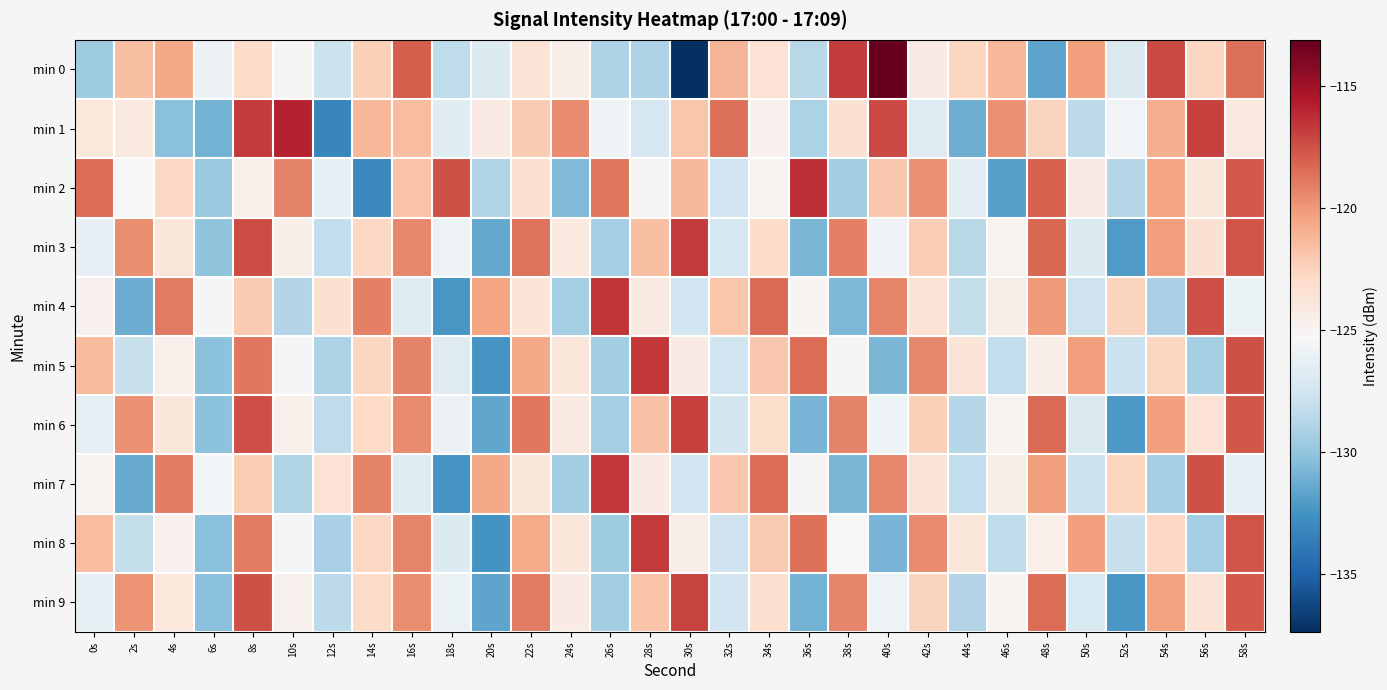

Reading left to right, what are all the values shown in this chart?

min 0: 0s=-129.6	2s=-121.6	4s=-120.6	6s=-126.0	8s=-123.0	10s=-125.1	12s=-127.9	14s=-122.3	16s=-117.9	18s=-128.3	20s=-126.9	22s=-123.6	24s=-124.5	26s=-129.0	28s=-129.0	30s=-137.4	32s=-121.1	34s=-123.5	36s=-128.7	38s=-116.8	40s=-113.1	42s=-124.2	44s=-122.6	46s=-121.2	48s=-131.7	50s=-120.2	52s=-127.0	54s=-117.3	56s=-122.6	58s=-118.6
min 1: 0s=-124.0	2s=-124.0	4s=-130.4	6s=-131.0	8s=-116.8	10s=-115.9	12s=-133.2	14s=-121.2	16s=-121.5	18s=-126.7	20s=-124.3	22s=-122.1	24s=-119.5	26s=-125.8	28s=-127.3	30s=-121.9	32s=-118.6	34s=-124.7	36s=-129.1	38s=-123.4	40s=-117.2	42s=-126.8	44s=-131.2	46s=-119.7	48s=-122.5	50s=-128.4	52s=-125.6	54s=-120.8	56s=-116.9	58s=-124.1
min 2: 0s=-118.5	2s=-125.3	4s=-122.7	6s=-129.8	8s=-124.6	10s=-119.2	12s=-126.4	14s=-133.1	16s=-121.8	18s=-117.5	20s=-128.9	22s=-123.2	24s=-130.6	26s=-118.8	28s=-125.1	30s=-121.3	32s=-127.7	34s=-124.9	36s=-116.4	38s=-129.5	40s=-122.0	42s=-119.7	44s=-126.6	46s=-131.8	48s=-118.1	50s=-124.3	52s=-128.7	54s=-120.5	56s=-123.9	58s=-117.8
min 3: 0s=-126.2	2s=-119.6	4s=-123.8	6s=-130.1	8s=-117.3	10s=-124.5	12s=-128.2	14s=-122.7	16s=-119.4	18s=-125.9	20s=-131.5	22s=-118.7	24s=-124.1	26s=-129.3	28s=-121.6	30s=-116.8	32s=-127.4	34s=-123.0	36s=-130.8	38s=-119.1	40s=-125.7	42s=-122.3	44s=-128.6	46s=-124.8	48s=-118.3	50s=-126.9	52s=-132.1	54s=-120.2	56s=-123.4	58s=-117.6
min 4: 0s=-124.7	2s=-131.3	4s=-118.9	6s=-125.5	8s=-122.1	10s=-128.8	12s=-123.4	14s=-119.1	16s=-126.7	18s=-132.3	20s=-120.5	22s=-123.7	24s=-129.4	26s=-116.6	28s=-124.2	30s=-127.6	32s=-121.9	34s=-118.4	36s=-125.0	38s=-130.7	40s=-119.3	42s=-123.6	44s=-128.1	46s=-124.4	48s=-120.1	50s=-127.8	52s=-122.5	54s=-129.2	56s=-117.4	58s=-126.1
min 5: 0s=-121.4	2s=-128.0	4s=-124.6	6s=-130.2	8s=-118.8	10s=-125.4	12s=-129.1	14s=-122.6	16s=-119.2	18s=-126.8	20s=-132.4	22s=-120.6	24s=-123.8	26s=-129.5	28s=-116.7	30s=-124.3	32s=-127.7	34s=-122.0	36s=-118.5	38s=-125.1	40s=-130.8	42s=-119.4	44s=-123.7	46s=-128.2	48s=-124.5	50s=-120.2	52s=-127.9	54s=-122.6	56s=-129.3	58s=-117.5
min 6: 0s=-126.3	2s=-119.7	4s=-123.9	6s=-130.2	8s=-117.4	10s=-124.6	12s=-128.3	14s=-122.8	16s=-119.5	18s=-126.0	20s=-131.6	22s=-118.8	24s=-124.2	26s=-129.4	28s=-121.7	30s=-116.9	32s=-127.5	34s=-123.1	36s=-130.9	38s=-119.2	40s=-125.8	42s=-122.4	44s=-128.7	46s=-124.9	48s=-118.4	50s=-127.0	52s=-132.2	54s=-120.3	56s=-123.5	58s=-117.7
min 7: 0s=-124.8	2s=-131.4	4s=-119.0	6s=-125.6	8s=-122.2	10s=-128.9	12s=-123.5	14s=-119.2	16s=-126.8	18s=-132.4	20s=-120.6	22s=-123.8	24s=-129.5	26s=-116.7	28s=-124.3	30s=-127.7	32s=-122.0	34s=-118.5	36s=-125.1	38s=-130.8	40s=-119.4	42s=-123.7	44s=-128.2	46s=-124.5	48s=-120.2	50s=-127.9	52s=-122.6	54s=-129.3	56s=-117.5	58s=-126.2
min 8: 0s=-121.5	2s=-128.1	4s=-124.7	6s=-130.3	8s=-118.9	10s=-125.5	12s=-129.2	14s=-122.7	16s=-119.3	18s=-126.9	20s=-132.5	22s=-120.7	24s=-123.9	26s=-129.6	28s=-116.8	30s=-124.4	32s=-127.8	34s=-122.1	36s=-118.6	38s=-125.2	40s=-130.9	42s=-119.5	44s=-123.8	46s=-128.3	48s=-124.6	50s=-120.3	52s=-128.0	54s=-122.7	56s=-129.4	58s=-117.6
min 9: 0s=-126.4	2s=-119.8	4s=-124.0	6s=-130.3	8s=-117.5	10s=-124.7	12s=-128.4	14s=-122.9	16s=-119.6	18s=-126.1	20s=-131.7	22s=-118.9	24s=-124.3	26s=-129.5	28s=-121.8	30s=-117.0	32s=-127.6	34s=-123.2	36s=-131.0	38s=-119.3	40s=-125.9	42s=-122.5	44s=-128.8	46s=-125.0	48s=-118.5	50s=-127.1	52s=-132.3	54s=-120.4	56s=-123.6	58s=-117.8